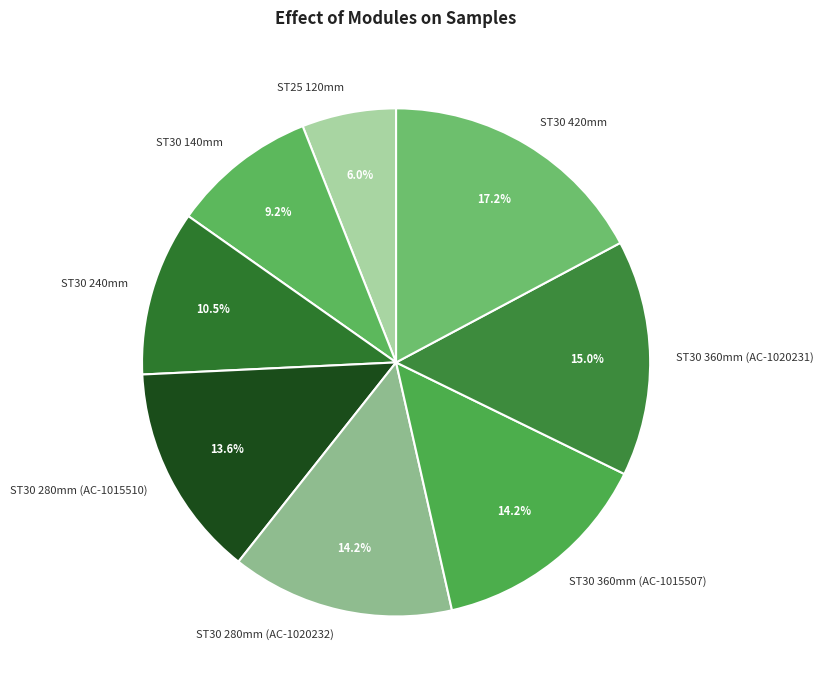

How many segments does this pie chart have?

8